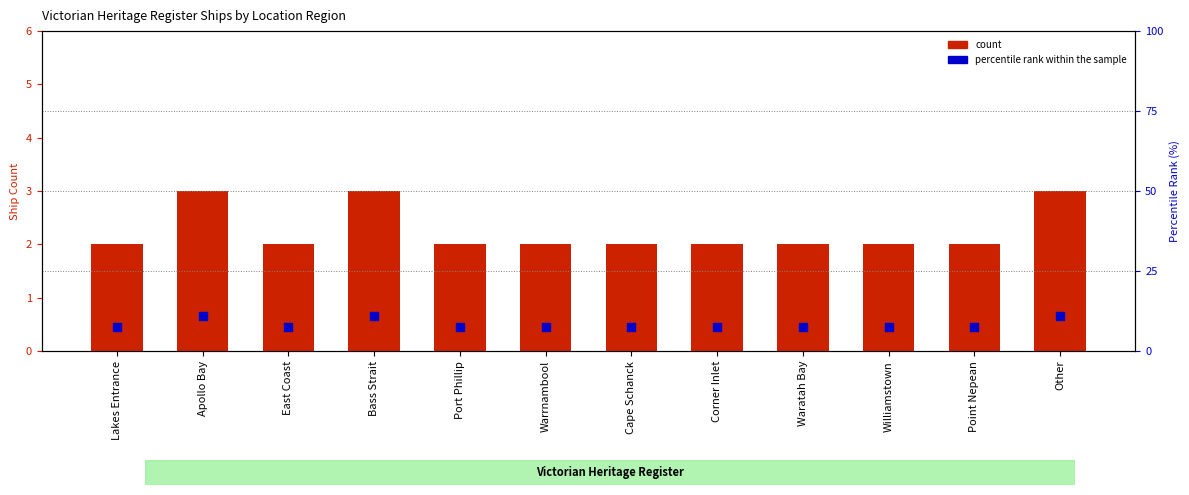

What are all the series names shown in the legend?

count, percentile rank within the sample